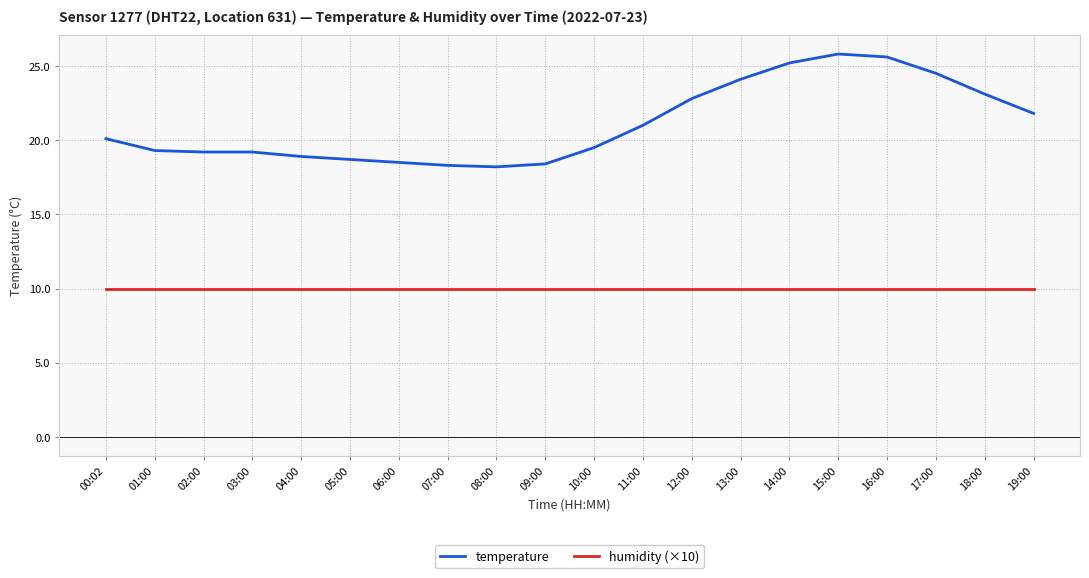

What is the difference between the temperature values at 03:00 and 09:00?

0.8